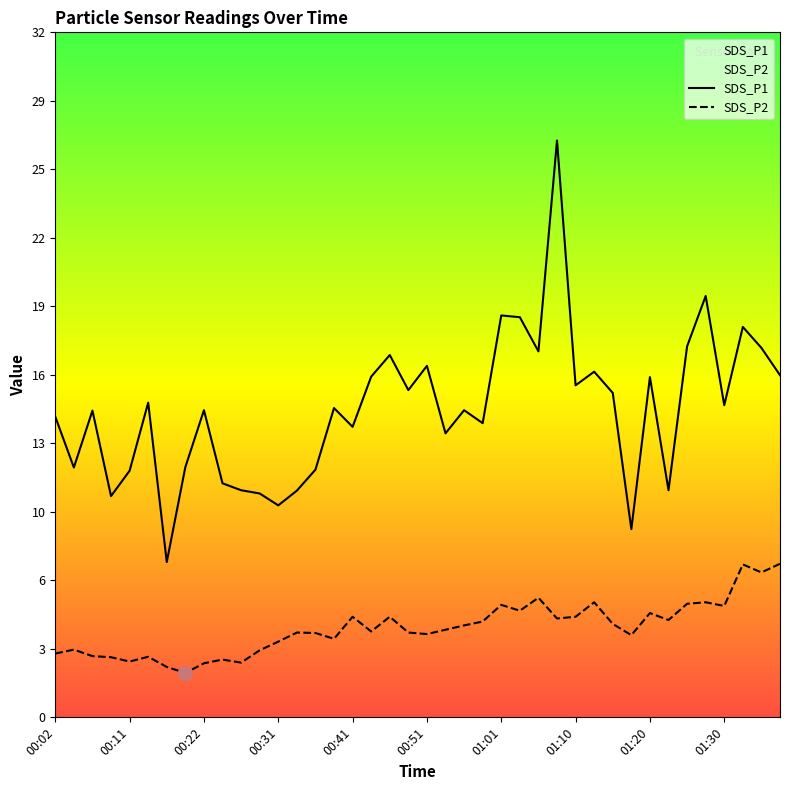

Where is the first local maximum for SDS_P2?

00:04